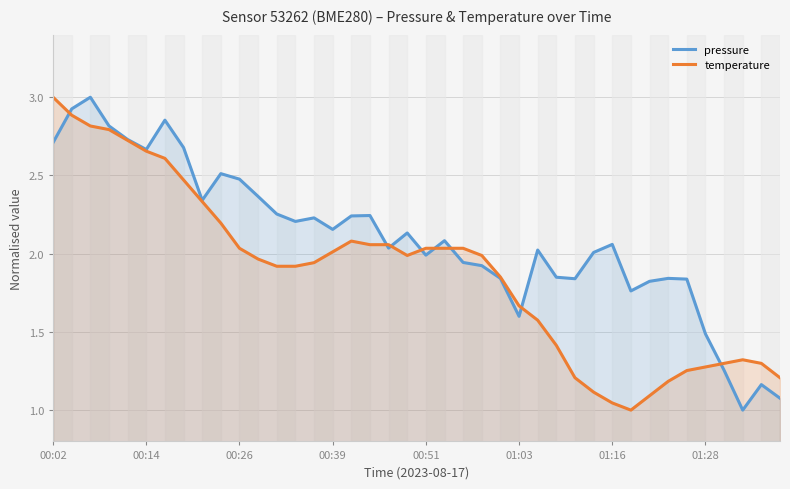

List the series in order of their overall mean, lowest first.

temperature, pressure